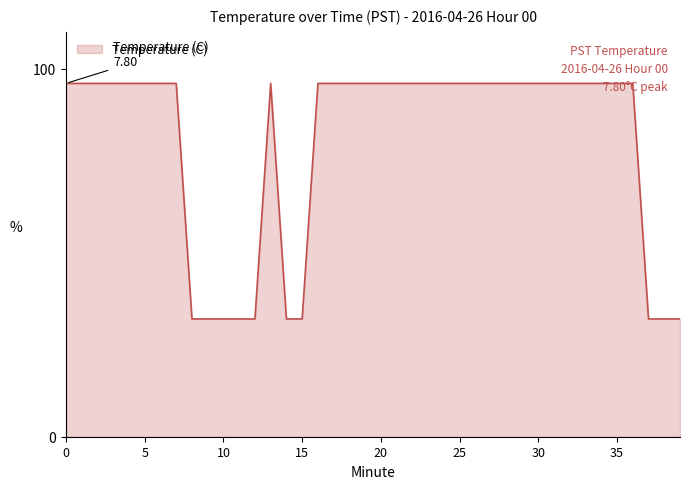

True or false: there are more than 0 points higher than both neighbors.

True